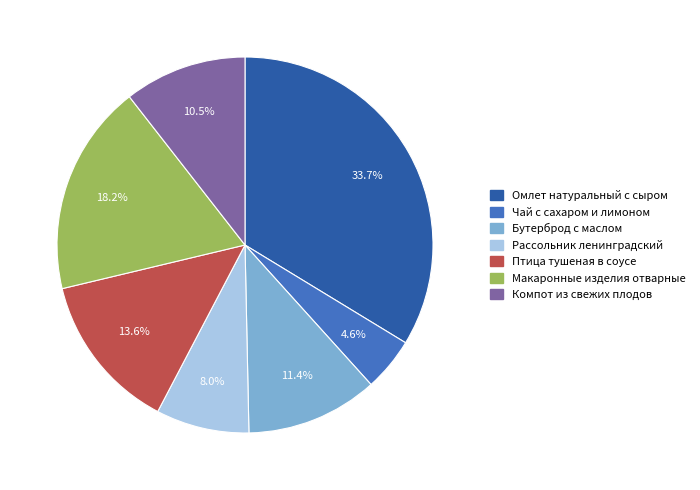

What percentage is the Макаронные изделия отварные slice, to the nearest percent?

18%